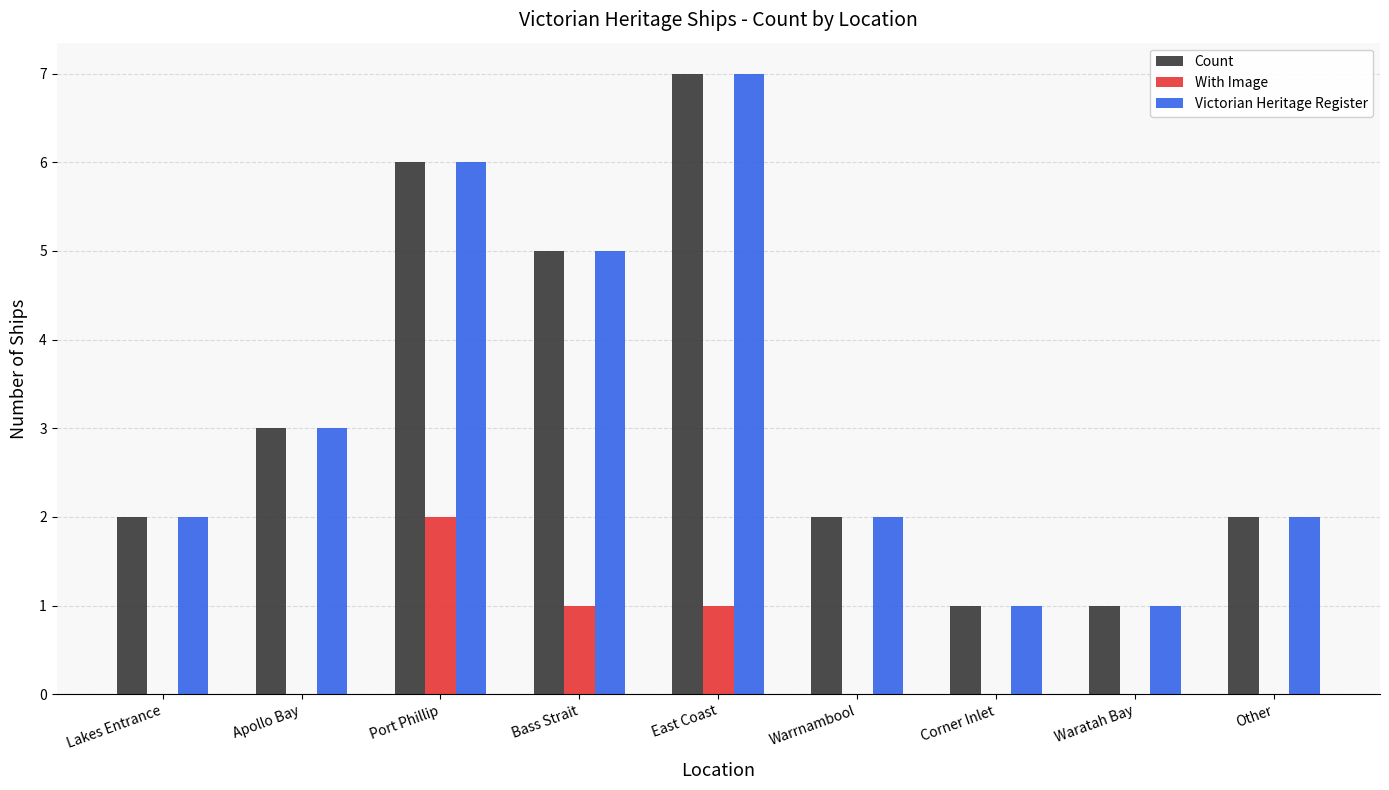

How many series are shown in this chart?

3